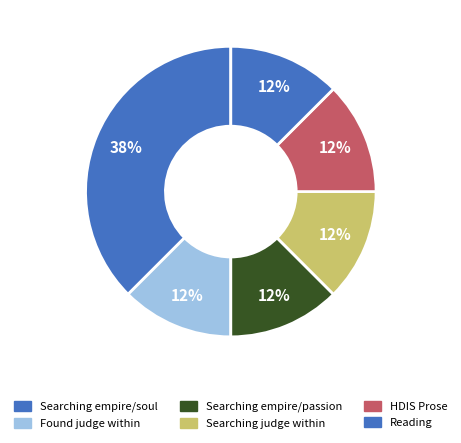

Which category has the biggest portion of the pie?

Reading